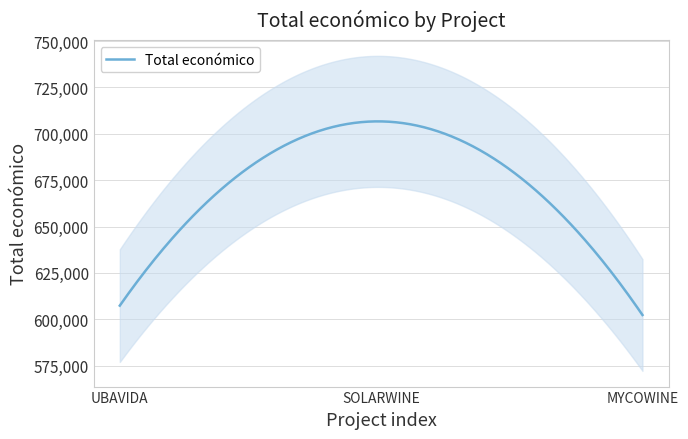

What is the lowest value of the Total económico series?

602295.4